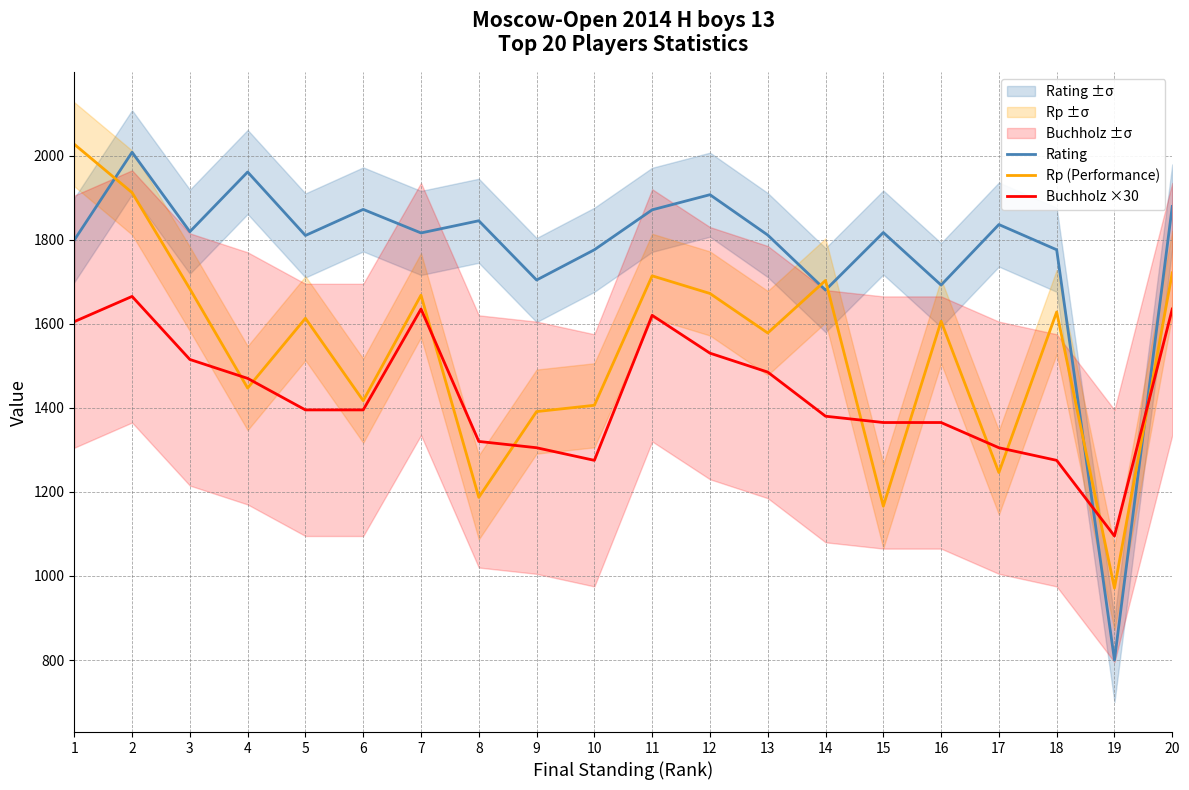

True or false: Rp (Performance) and Buchholz ×30 intersect in this chart.

True